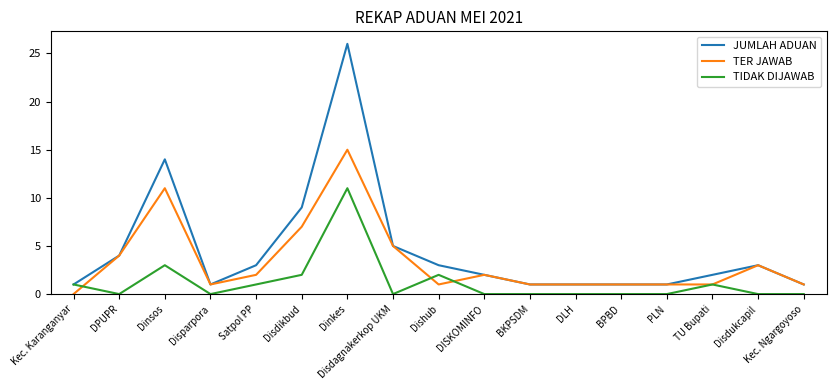

What position from the right is Dishub?

9